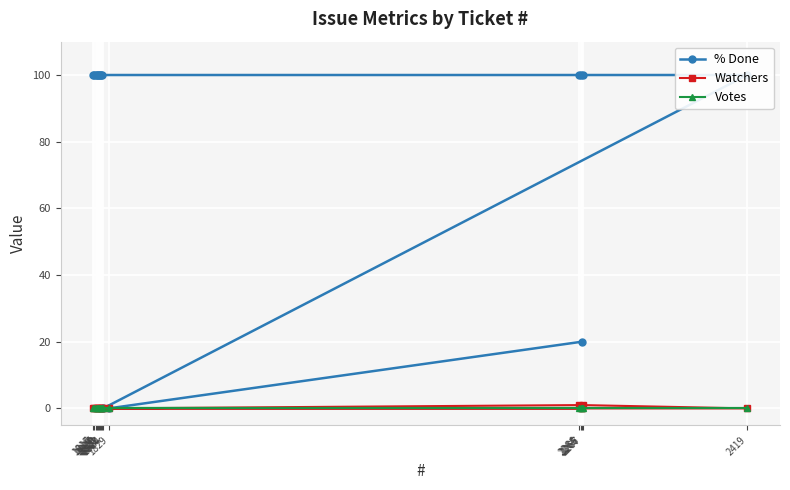

True or false: % Done and Watchers cross at least once.

False